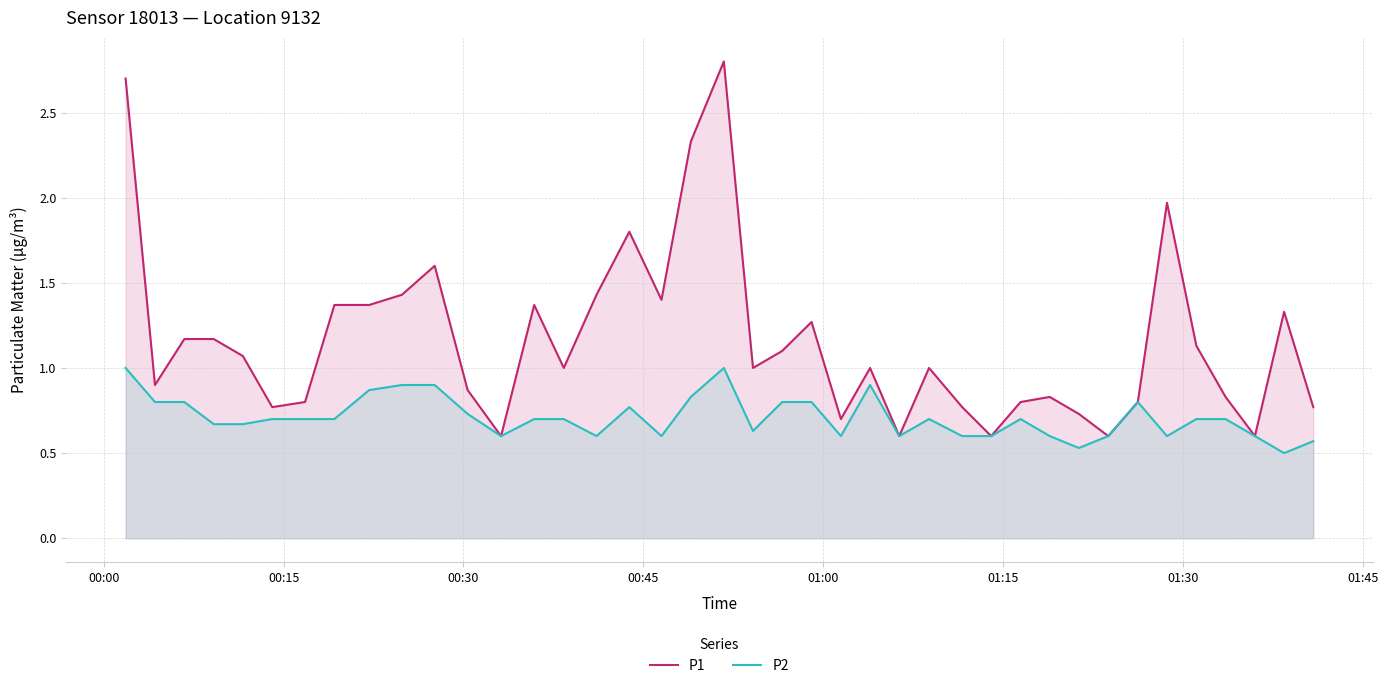

What is the smallest value displayed?

0.5